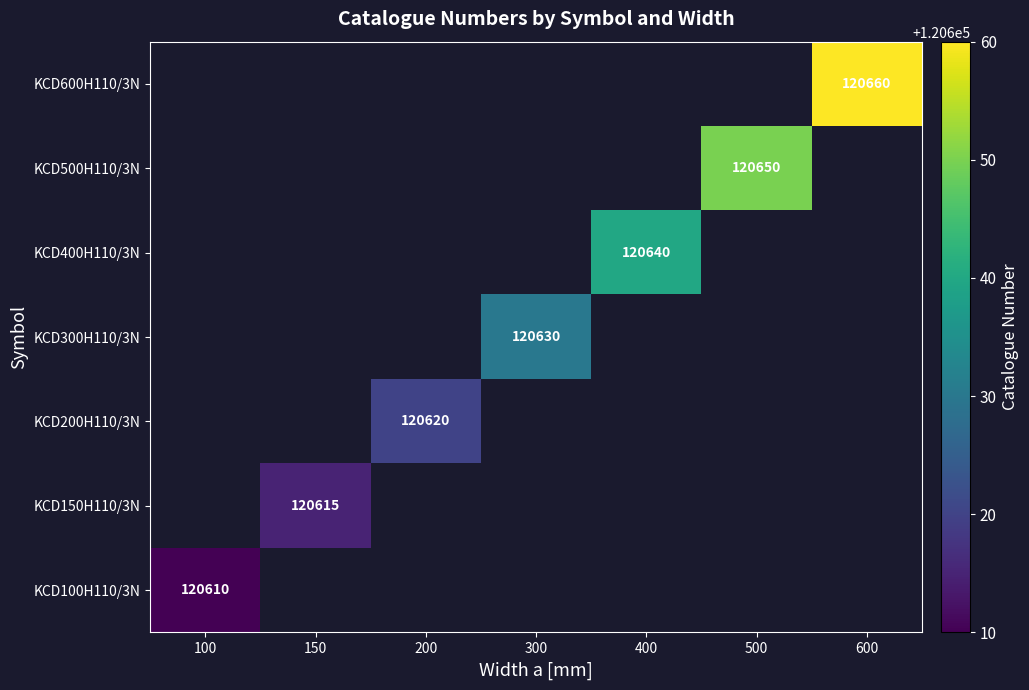

True or false: KCD100H110/3N has a value of 53418 at 100.

False